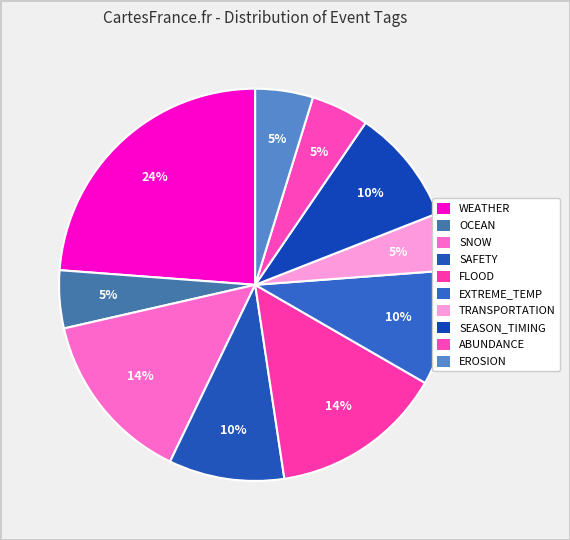

Does EXTREME_TEMP account for over 50% of the chart?

No